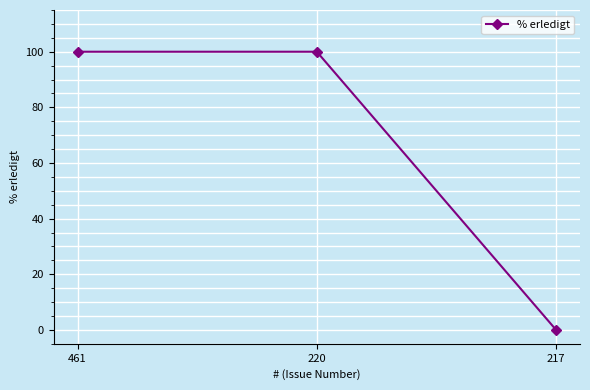

What is the sum of the values at 217 and 461?

100